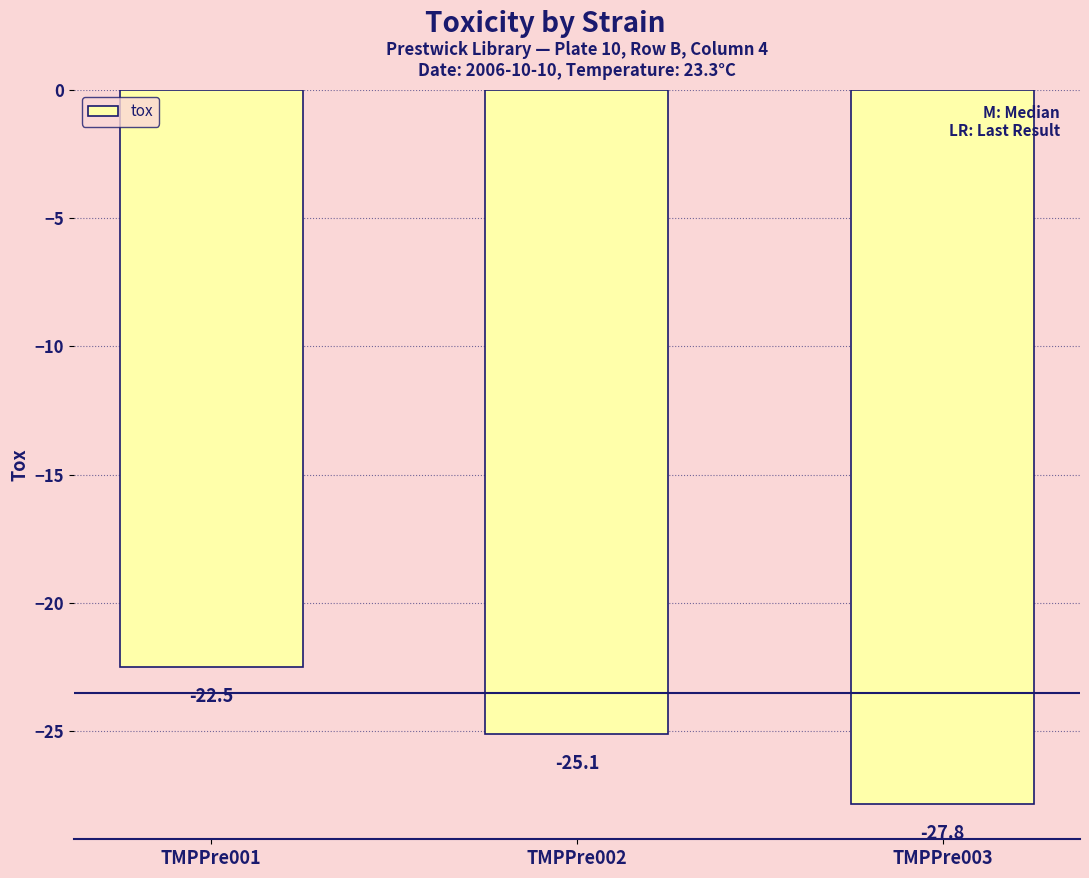

Between TMPPre003 and TMPPre001, which is larger?

TMPPre001